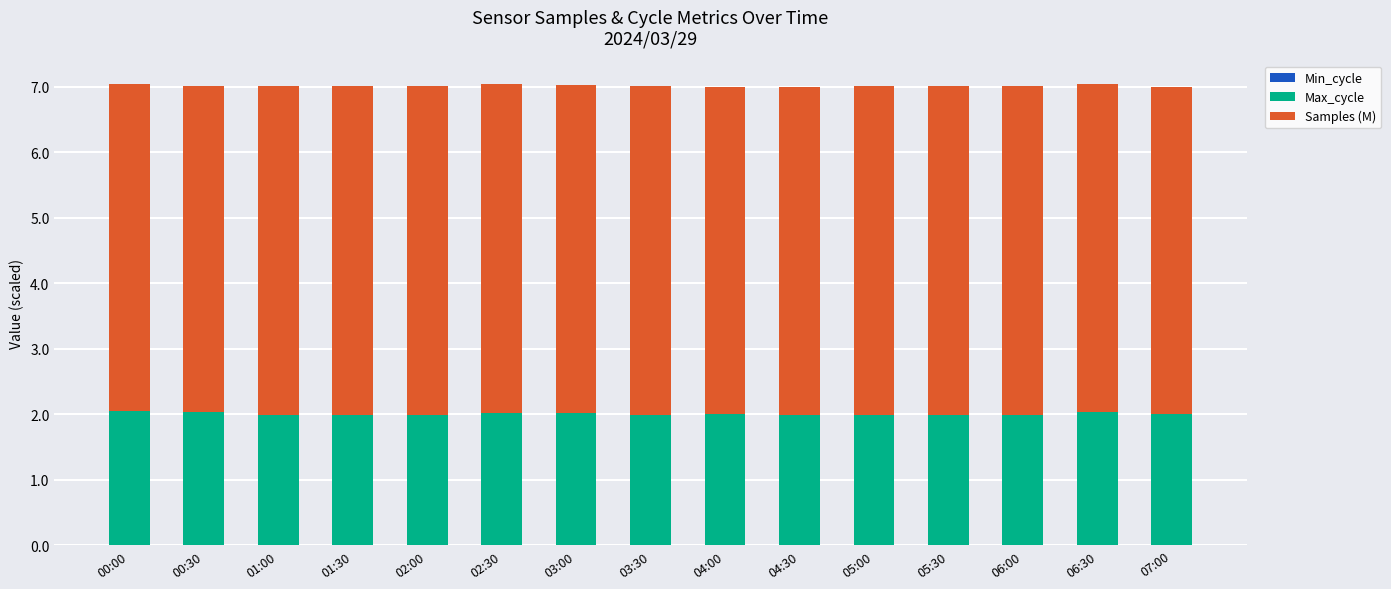

Rank the series by their average value, from highest to lowest.

Samples (M), Max_cycle, Min_cycle